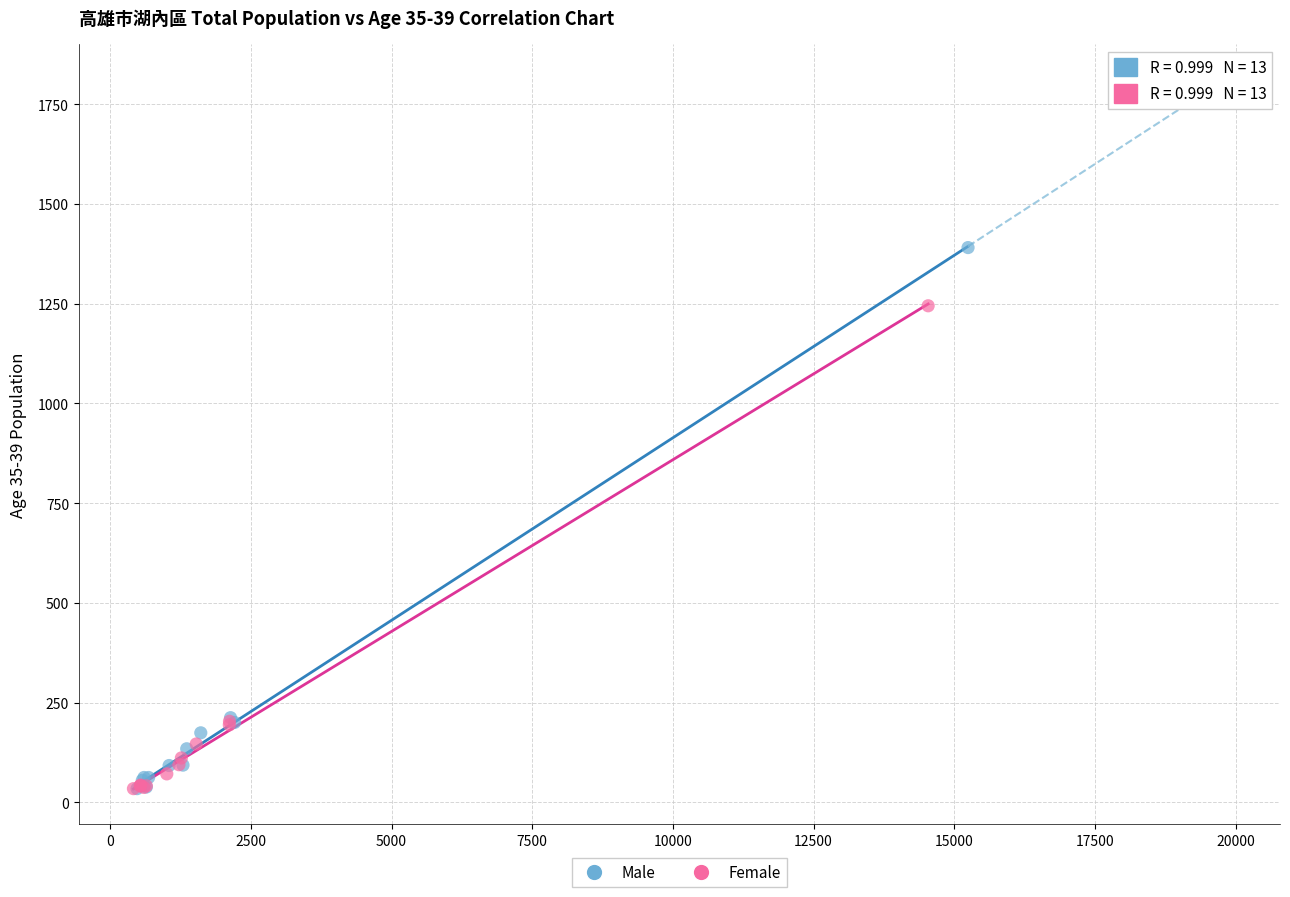

Which series has the largest Y range (max minus min)?

Male